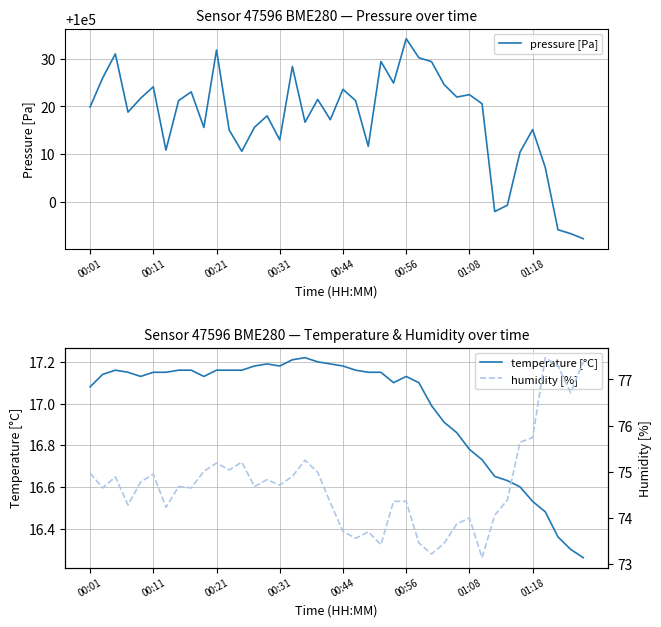

What is the difference between the maximum and second lowest values in the temperature [°C] series?

0.9